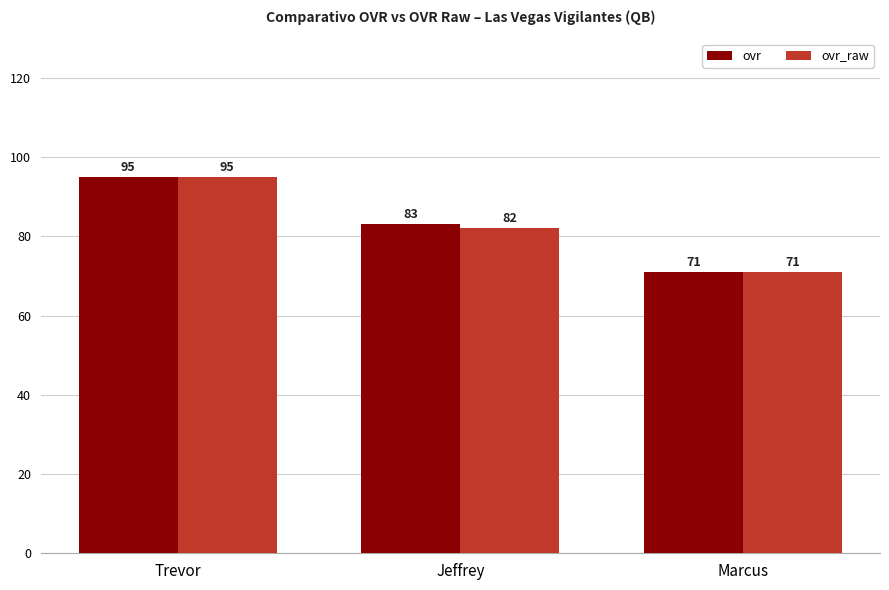

Count the number of categories in the chart.

3